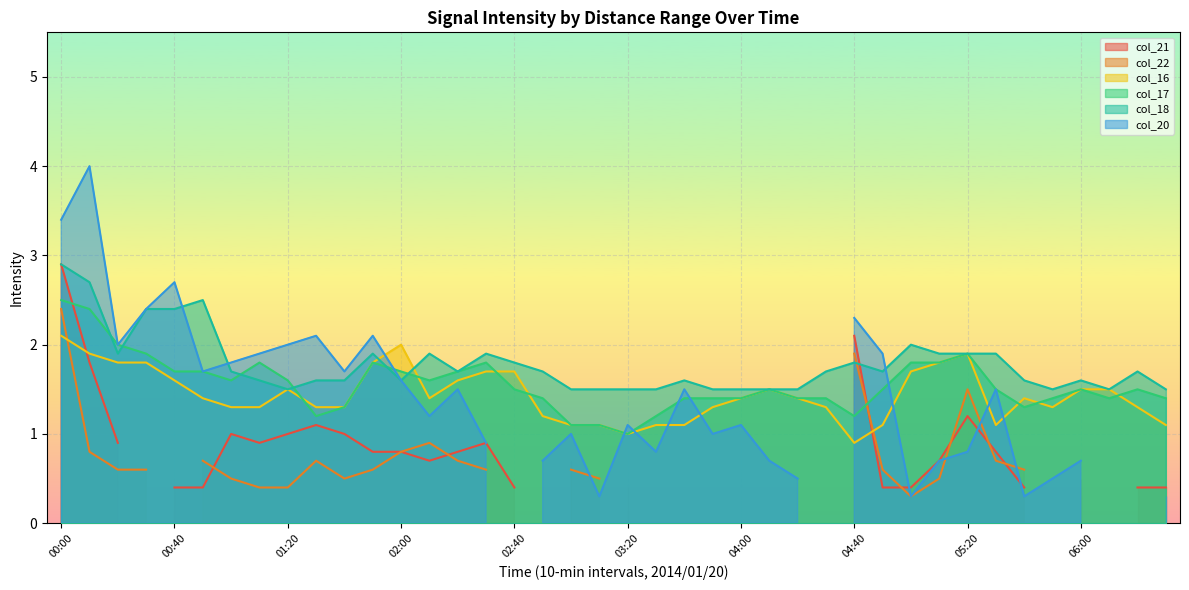

Is it true that col_18 equals 1.5 at 01:20?

True